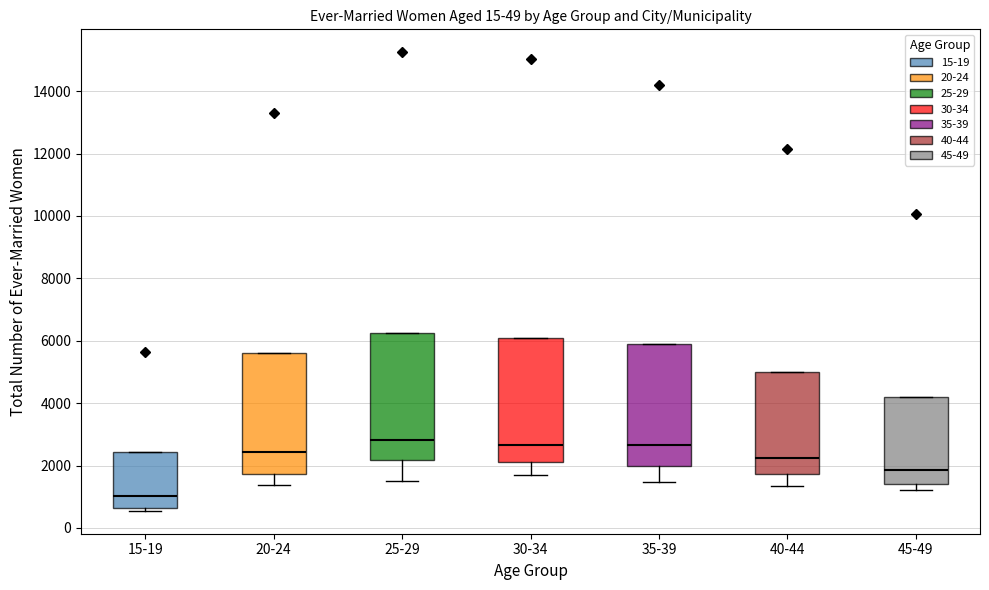

Where does the lower whisker of the box for 30-34 end on the y-axis? The values are not printed on the chart, so give them approximately, as read against the axis.

1600